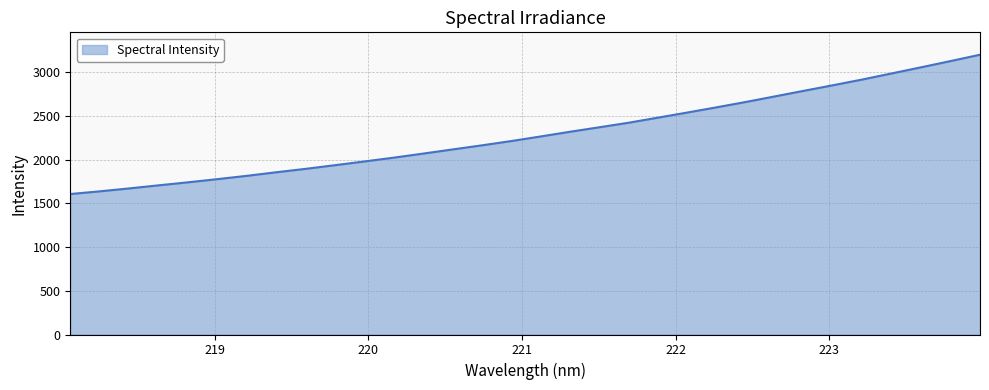

Does the chart have visible grid lines?

Yes